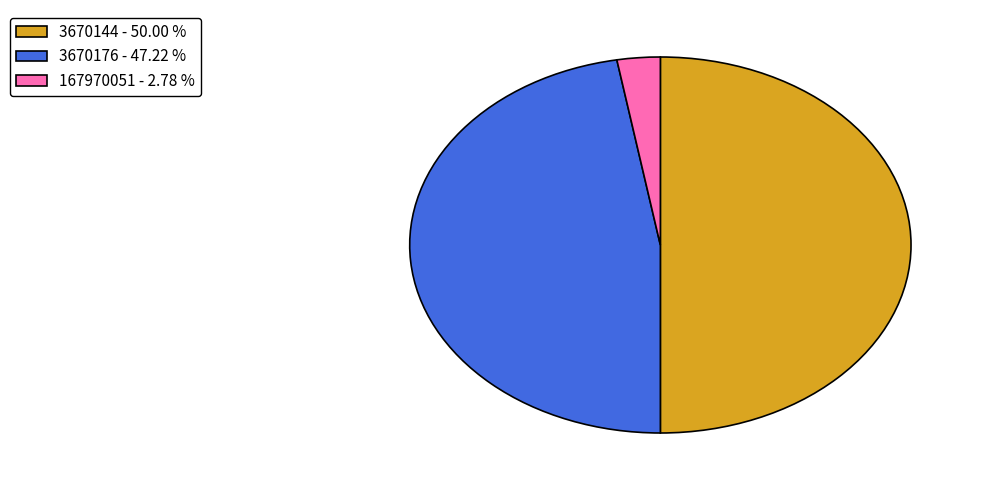

Count the number of slices in the pie.

3